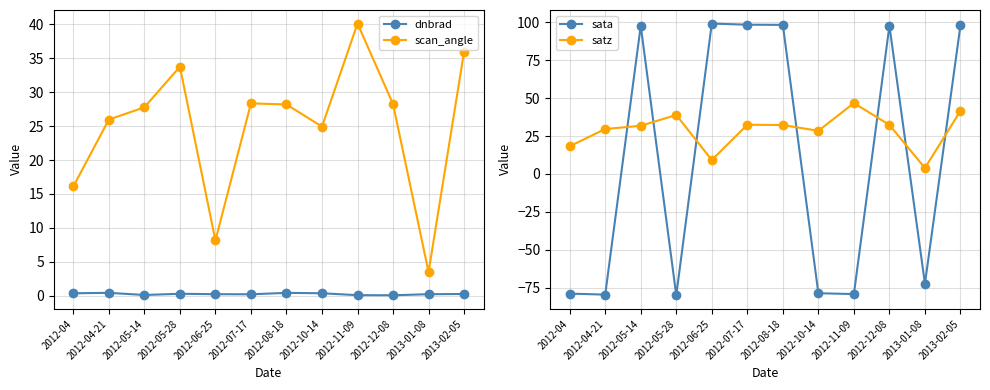

In satz, how many points are higher than both neighbors (excluding endpoints)?

3